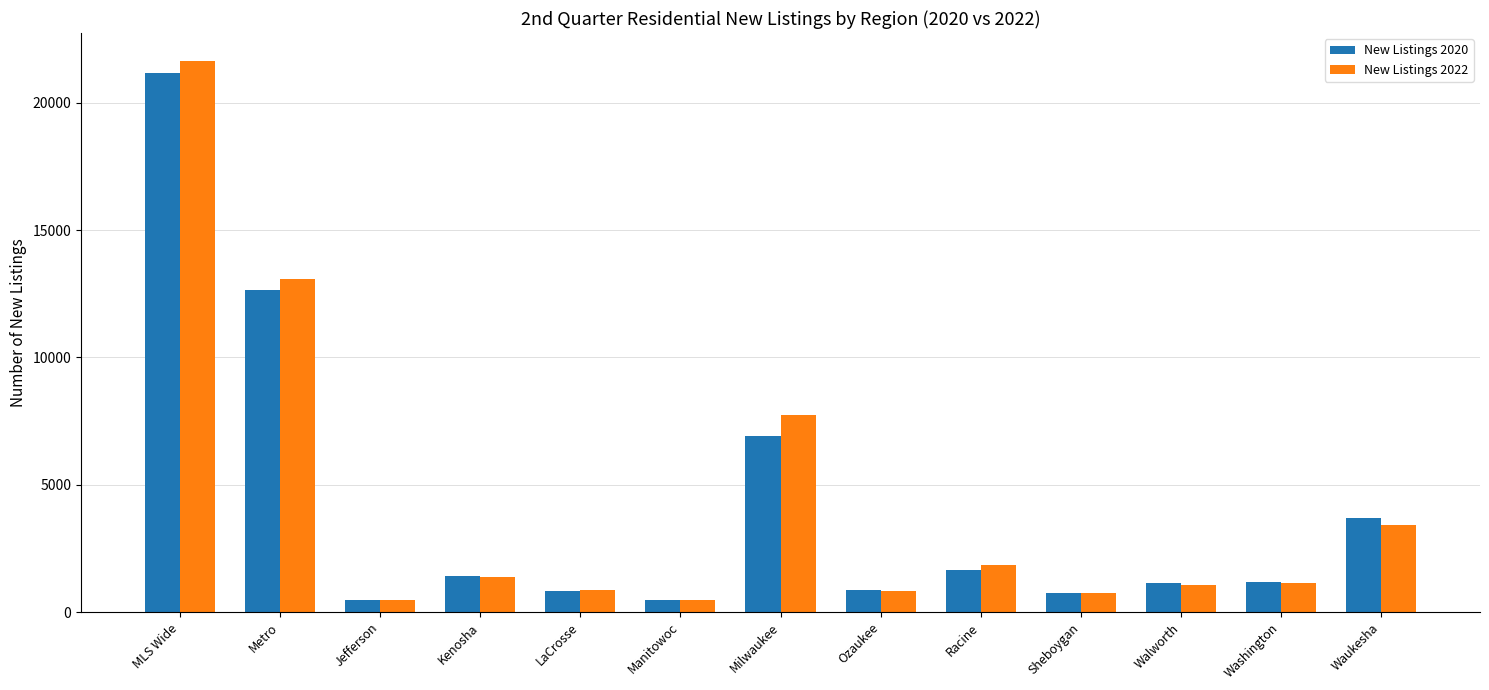

At which category is the sum across all series the highest?

MLS Wide